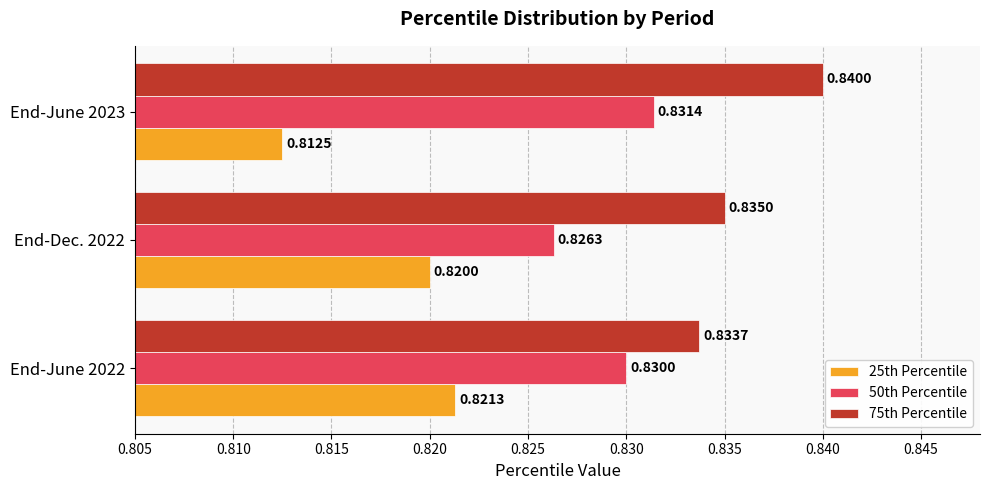

Which series changed the most between End-June 2022 and End-Dec. 2022?

50th Percentile